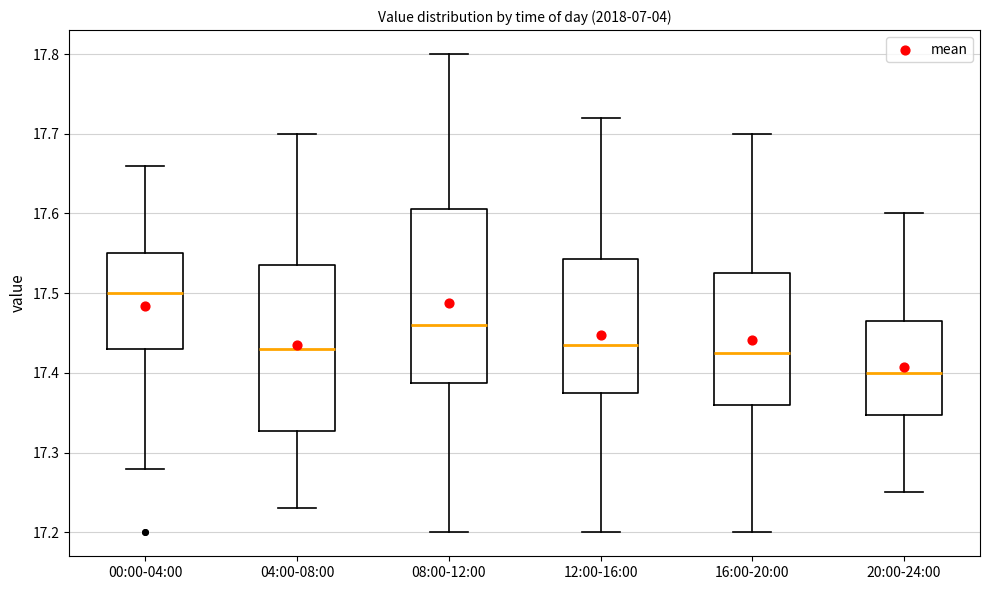

Reading left to right, transcribe this box plot: for each box, give where its median line is, the range the box spans, and where its two whiskers end, as read against the y-axis. The values are not printed on the chart, so give them approximately, as read against the axis.

00:00-04:00: median 17.50, box 17.43 to 17.55, whiskers 17.28 to 17.66
04:00-08:00: median 17.43, box 17.33 to 17.54, whiskers 17.23 to 17.70
08:00-12:00: median 17.46, box 17.39 to 17.61, whiskers 17.20 to 17.80
12:00-16:00: median 17.44, box 17.38 to 17.54, whiskers 17.20 to 17.72
16:00-20:00: median 17.43, box 17.36 to 17.53, whiskers 17.20 to 17.70
20:00-24:00: median 17.40, box 17.35 to 17.47, whiskers 17.25 to 17.60